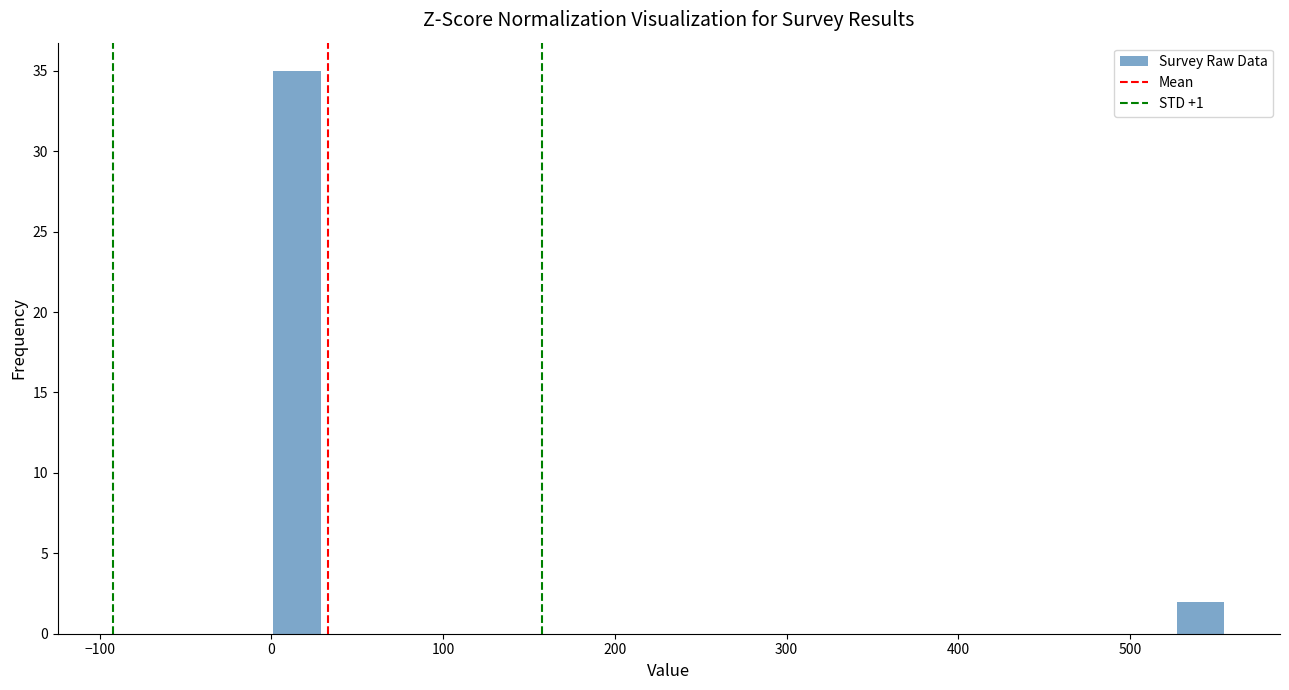

Read against the x-axis, roughly where is the centre of the tallest bar?

10